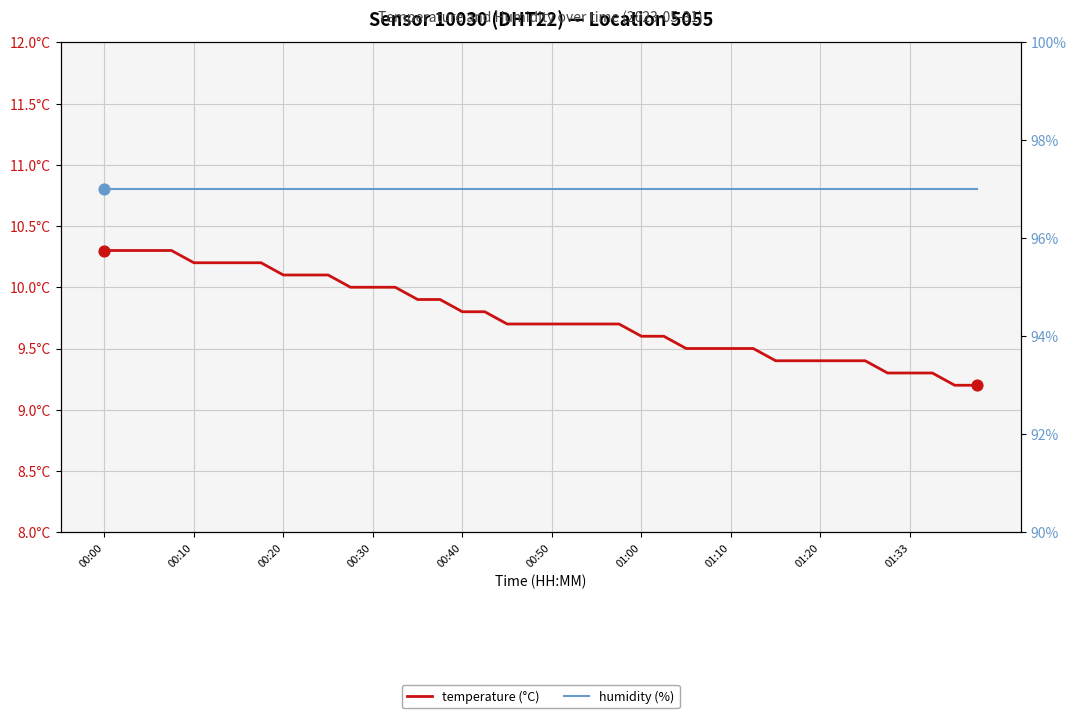

At which category is the sum across all series the highest?

00:00